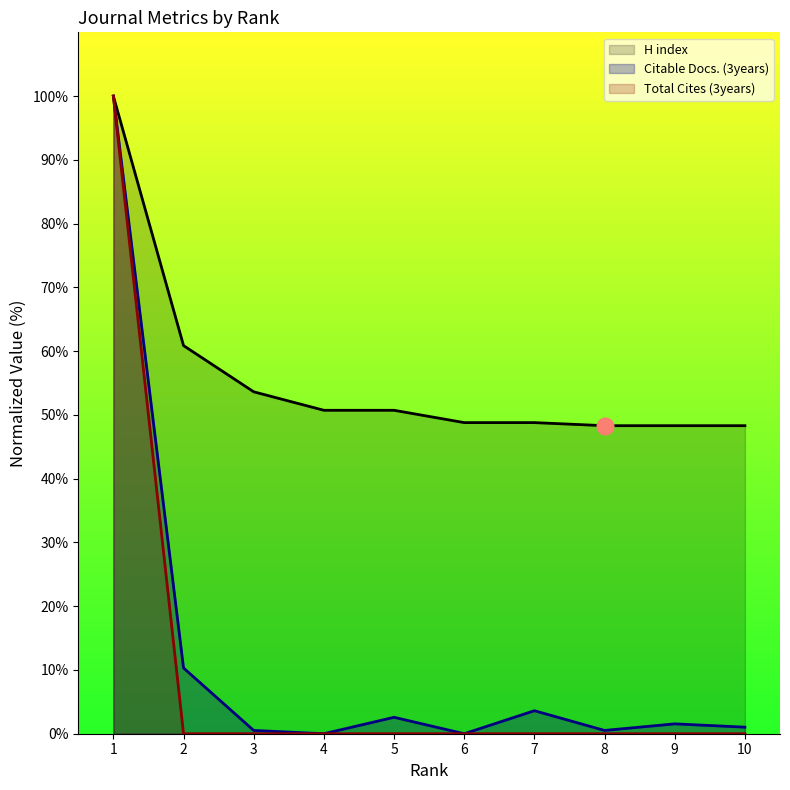

True or false: H index has more than 1 interior local peaks.

False